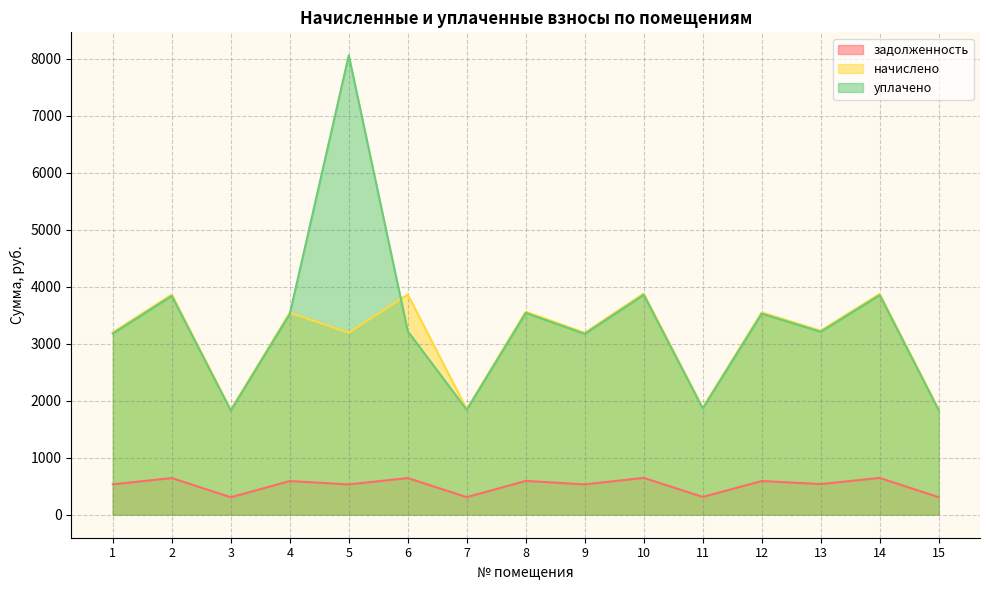

How many categories are shown in the chart?

15